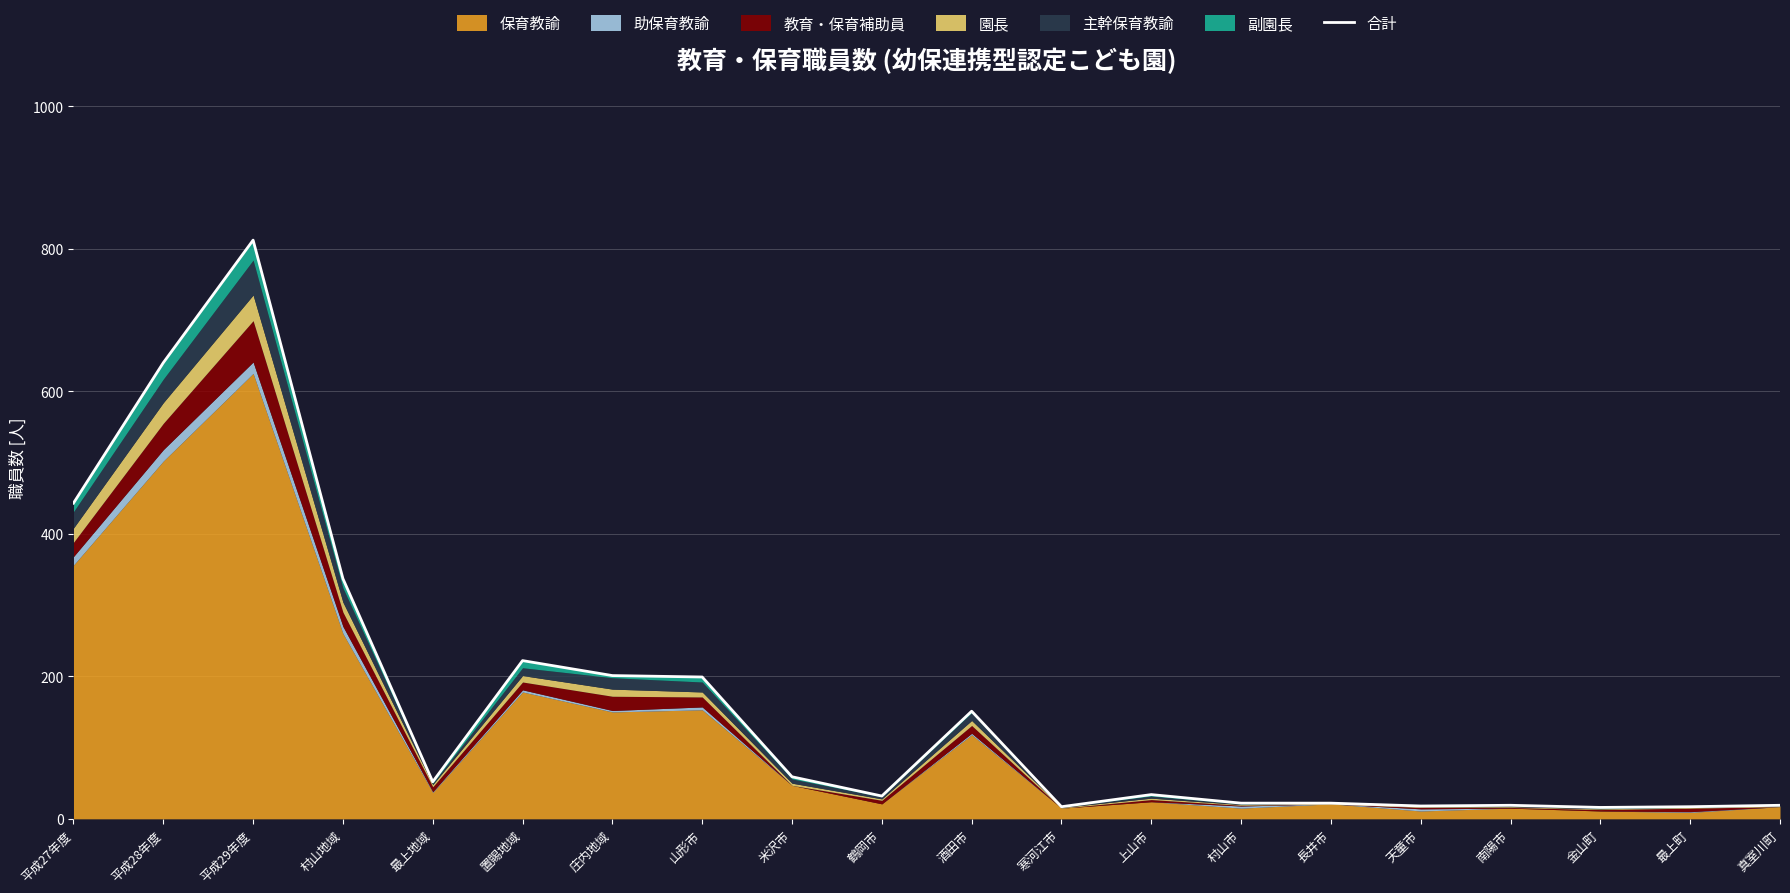

Where is the first local minimum?

最上地域